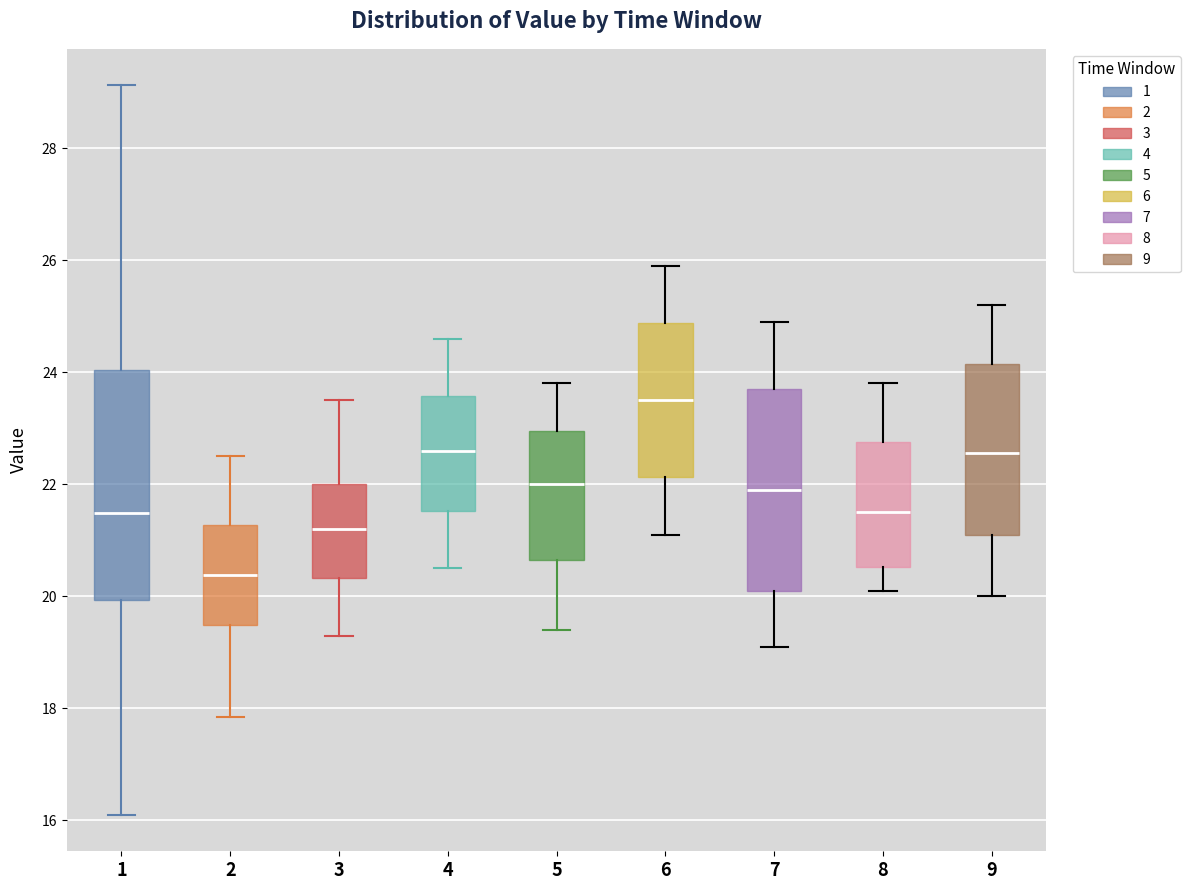

Reading left to right, transcribe this box plot: for each box, give where its median line is, the range the box spans, and where its two whiskers end, as read against the y-axis. The values are not printed on the chart, so give them approximately, as read against the axis.

1: median 21.4, box 20.0 to 24.0, whiskers 16.2 to 29.2
2: median 20.4, box 19.4 to 21.2, whiskers 17.8 to 22.6
3: median 21.2, box 20.4 to 22.0, whiskers 19.4 to 23.6
4: median 22.6, box 21.6 to 23.6, whiskers 20.6 to 24.6
5: median 22.0, box 20.6 to 23.0, whiskers 19.4 to 23.8
6: median 23.6, box 22.2 to 24.8, whiskers 21.2 to 26.0
7: median 22.0, box 20.2 to 23.8, whiskers 19.2 to 25.0
8: median 21.6, box 20.6 to 22.8, whiskers 20.2 to 23.8
9: median 22.6, box 21.2 to 24.2, whiskers 20.0 to 25.2